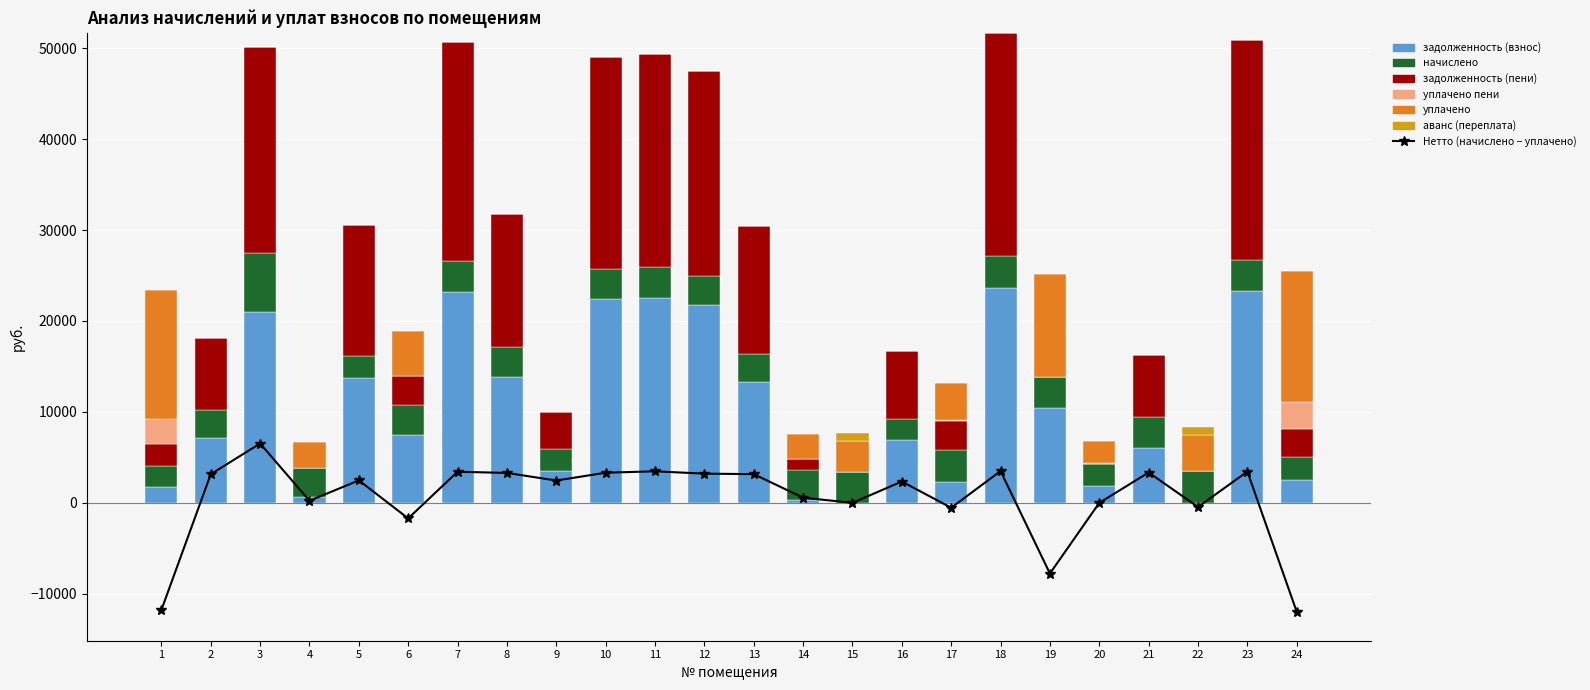

Which series has the largest range (max minus min)?

задолженность (пени)